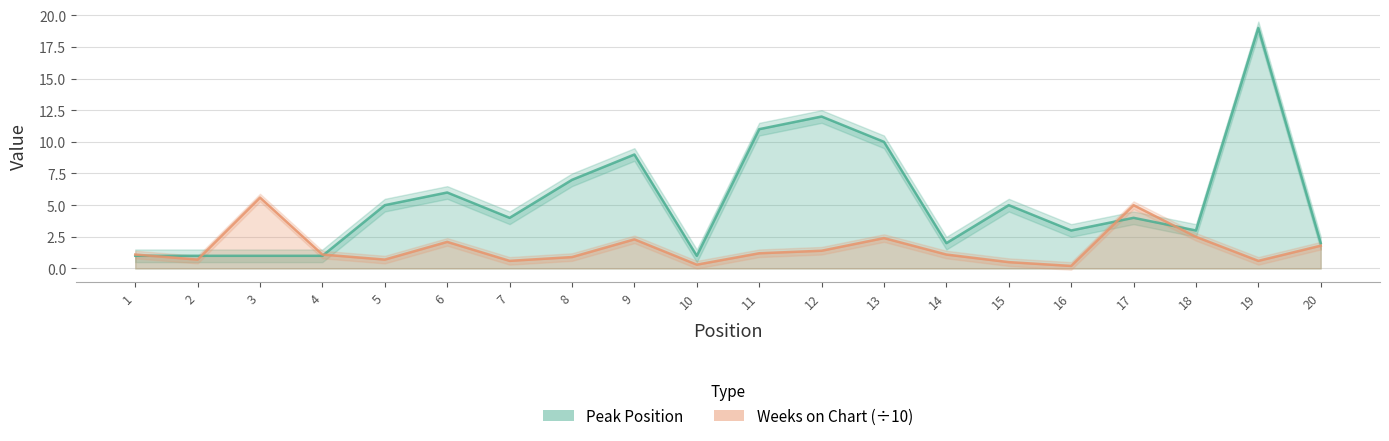

Between 5 and 8, which series saw the biggest shift?

Peak Position